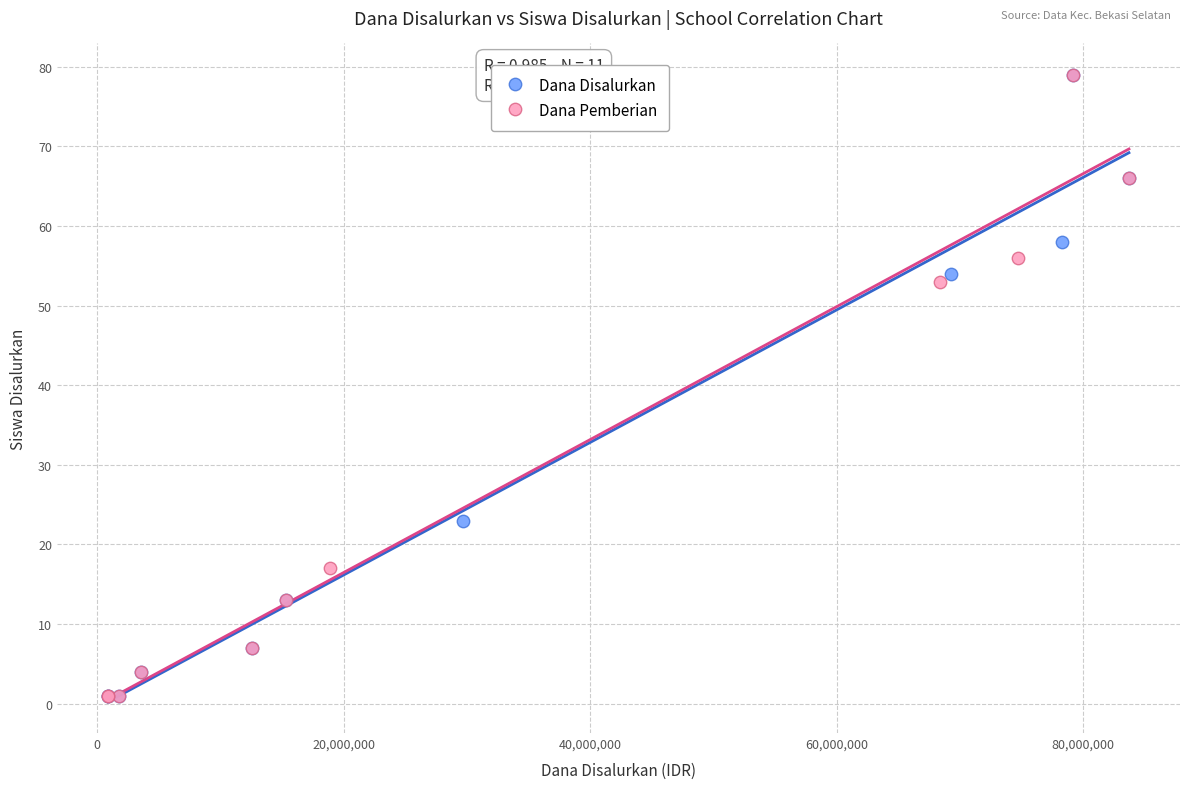

What are all the series names shown in the legend?

Dana Disalurkan, Dana Pemberian